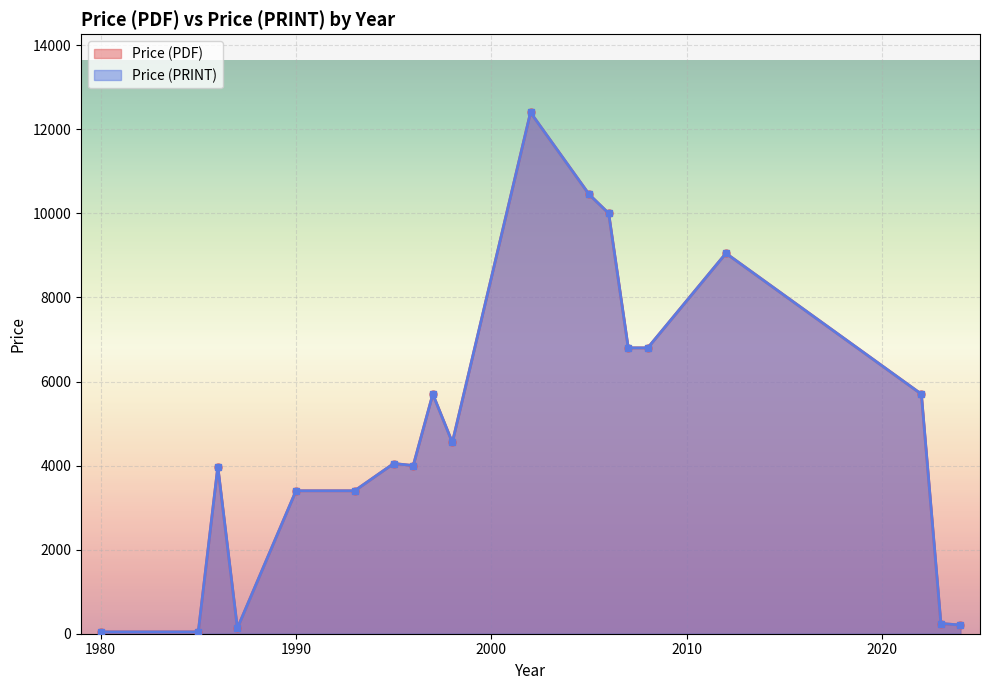

What are all the series names shown in the legend?

Price (PDF), Price (PRINT)